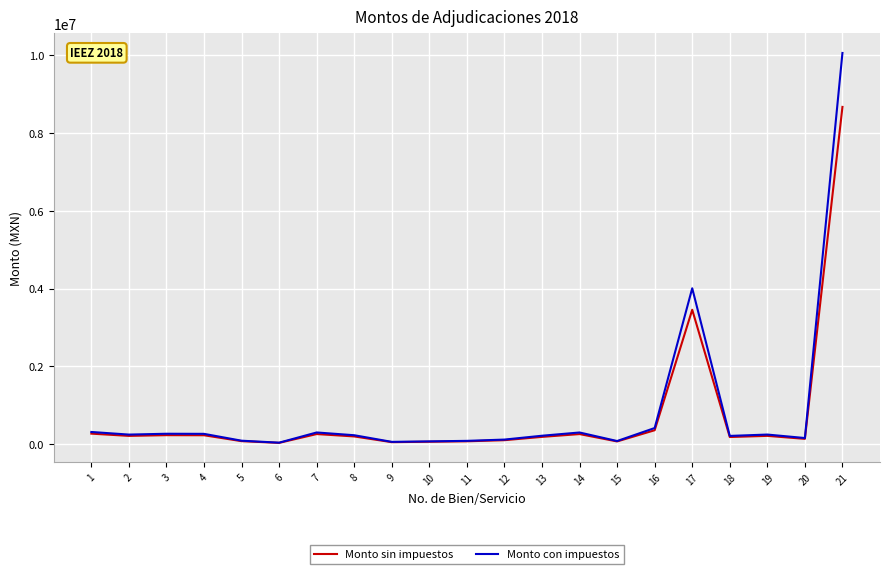

At which category is the sum across all series the highest?

21